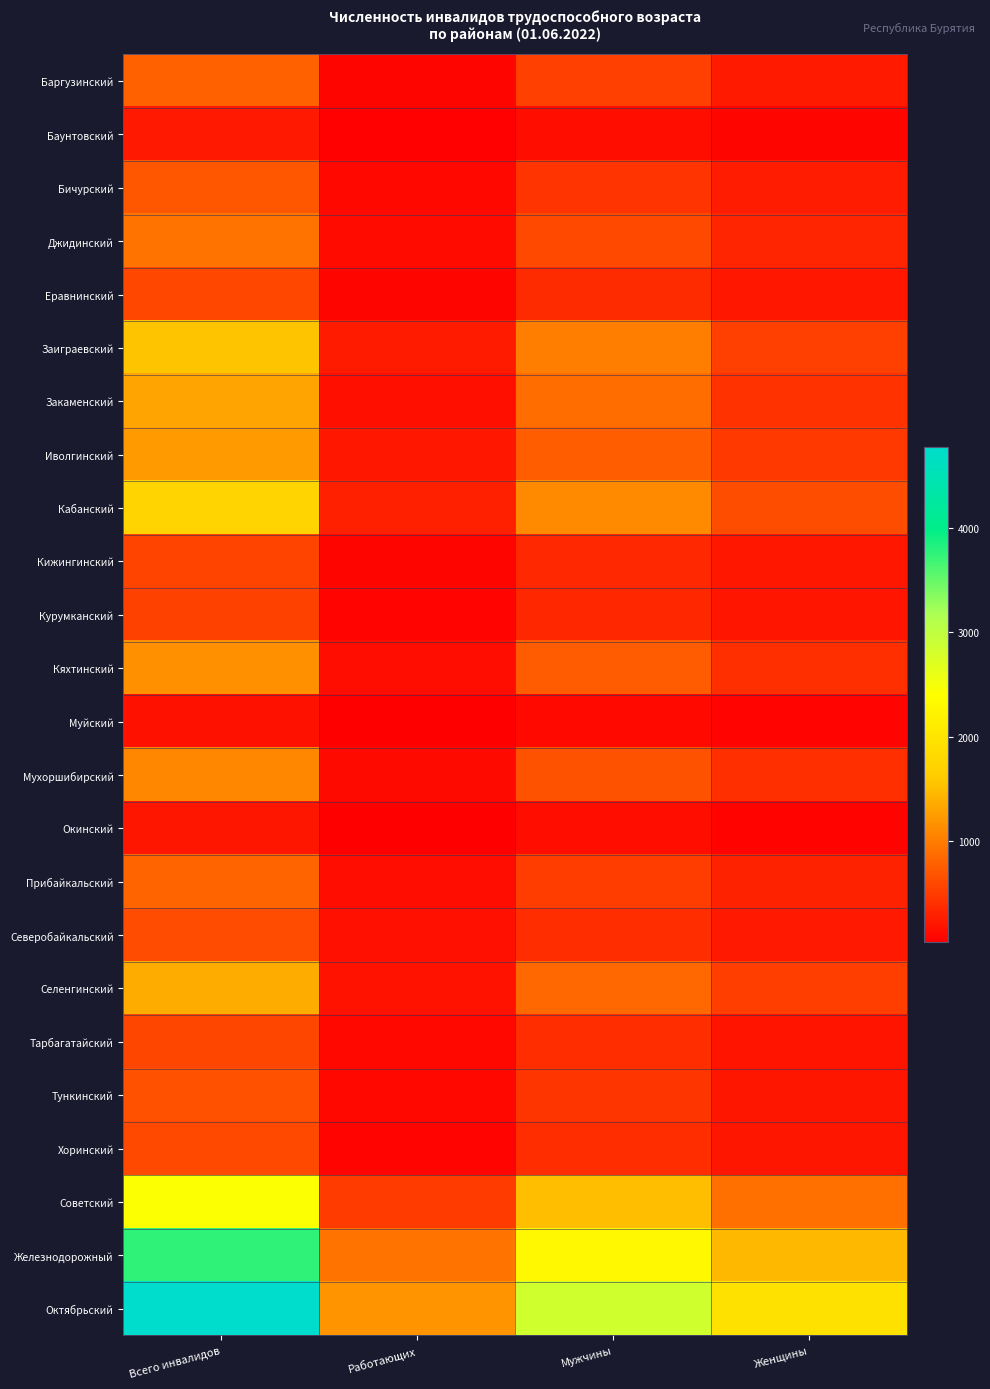

Which has a higher value, Мужчины or Всего инвалидов?

Всего инвалидов